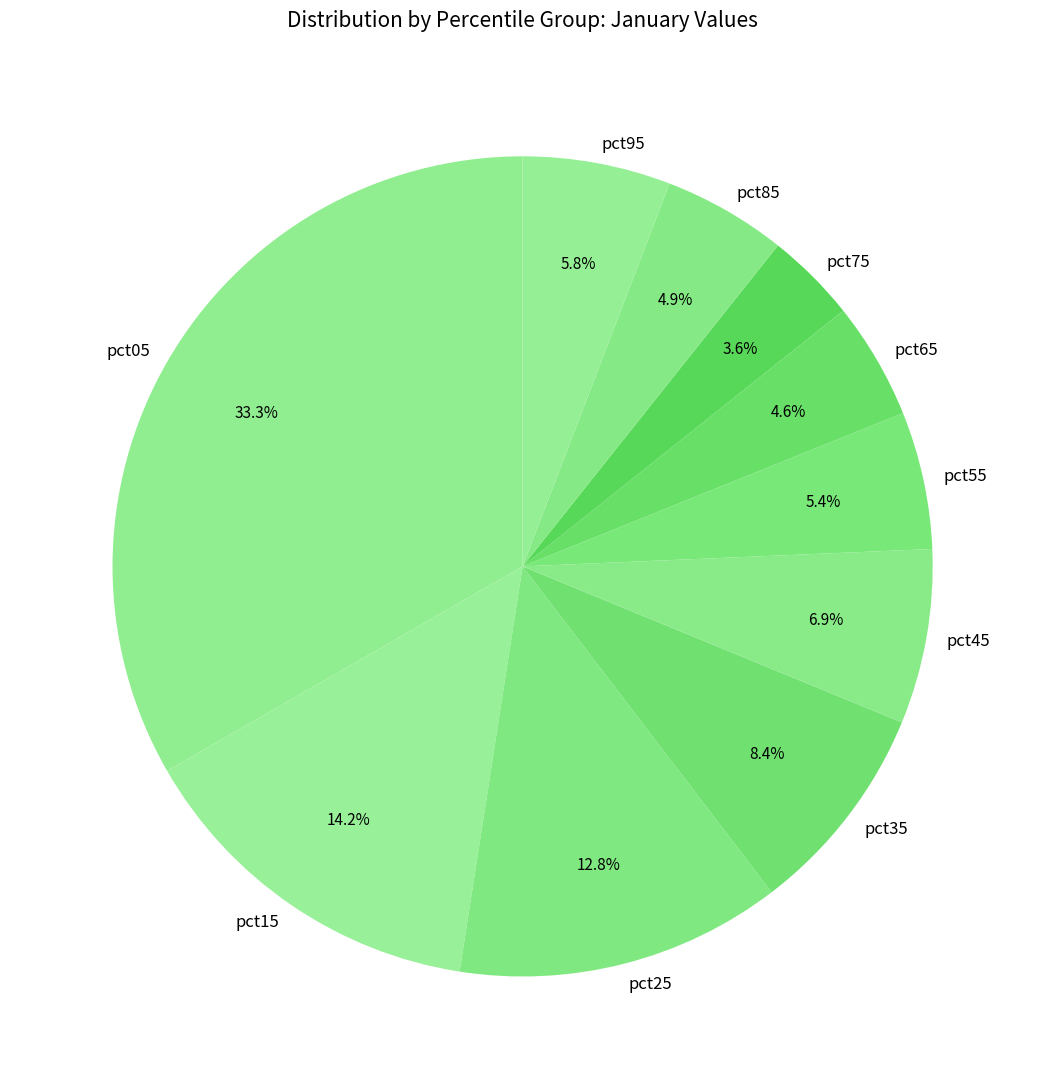

Between pct55 and pct25, which is larger?

pct25